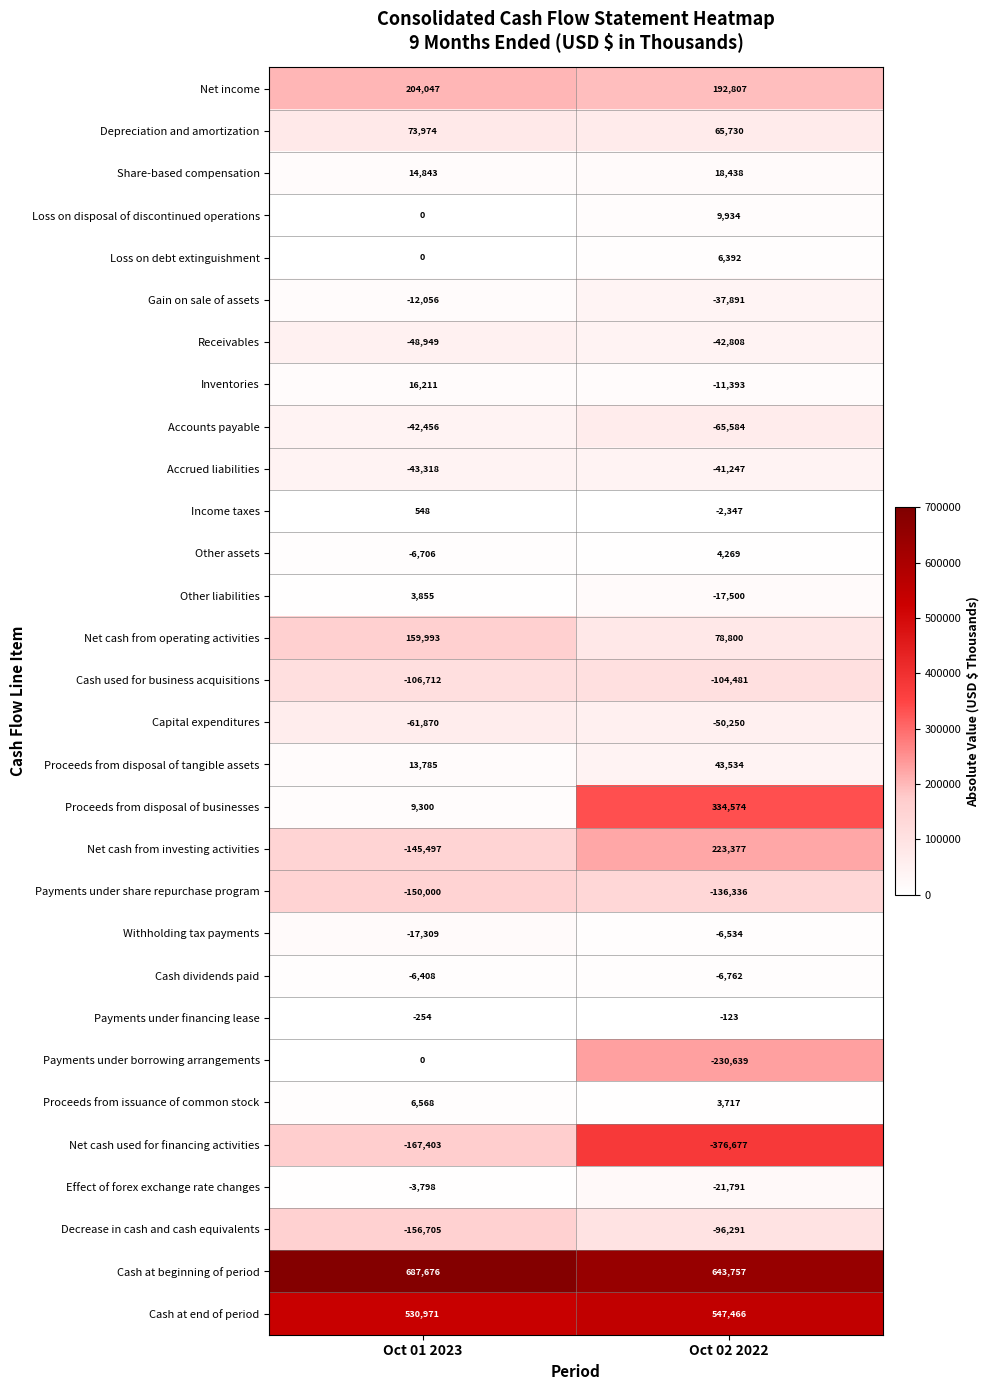

At how many categories does at least one series exceed 467384?

2